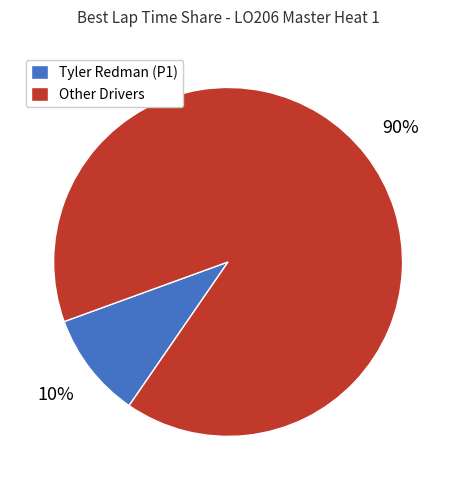

Combined, do Other Drivers and Tyler Redman (P1) account for over 50%?

Yes